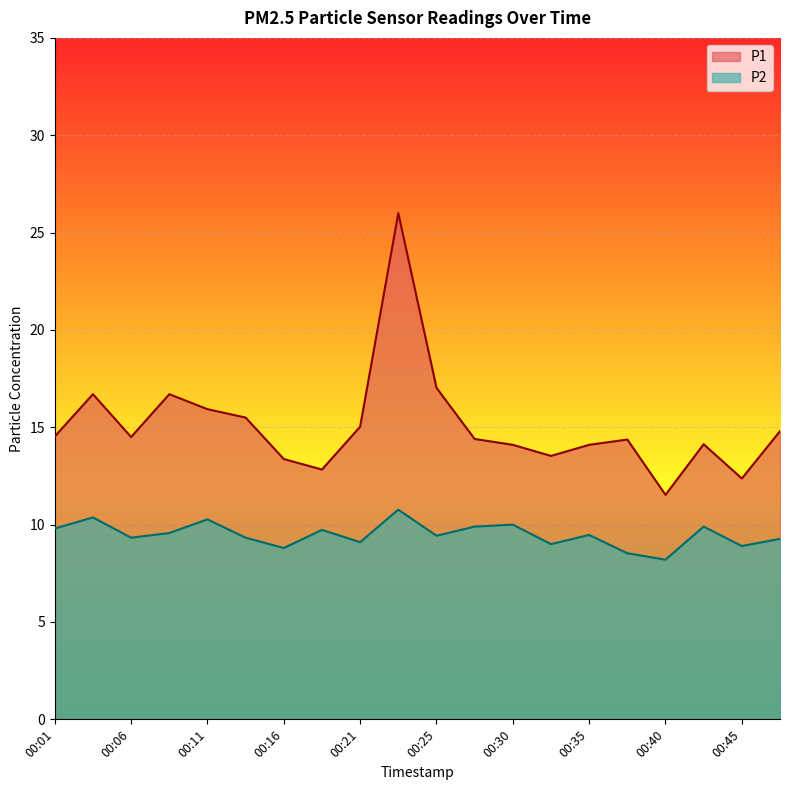

Between 00:08 and 00:13, which is larger?

00:08